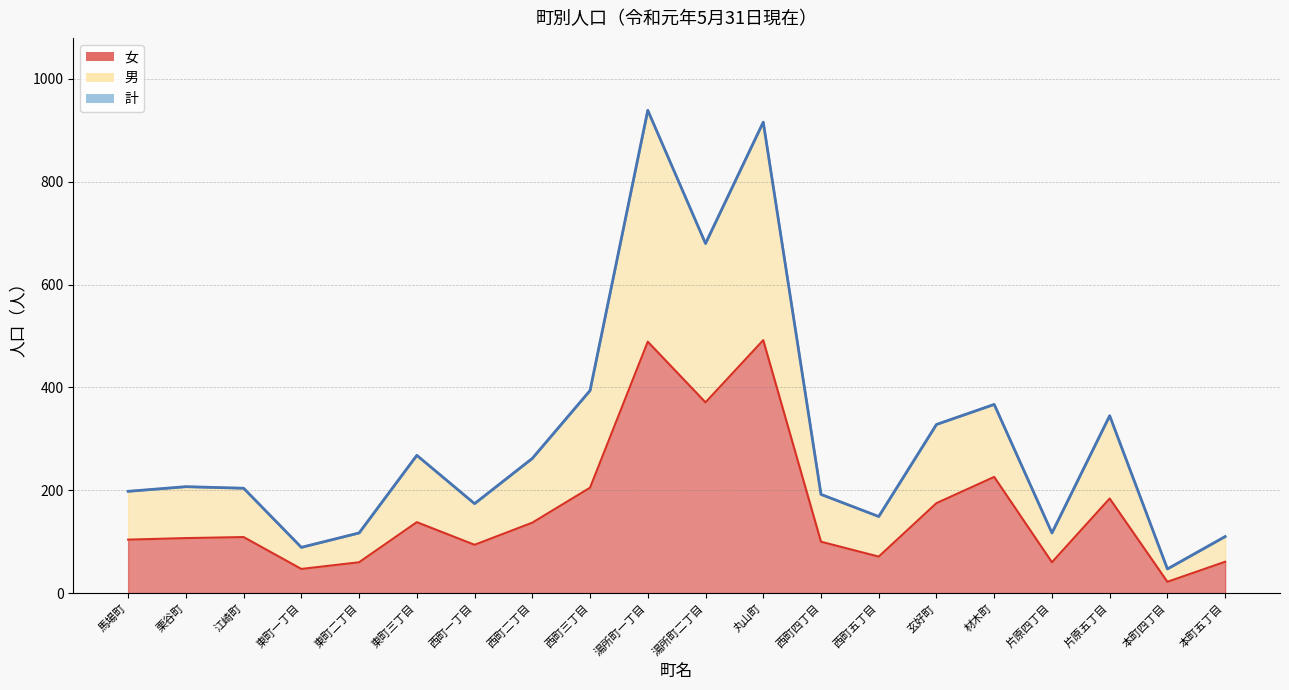

Where does the 男 series first go above 207?

東町三丁目